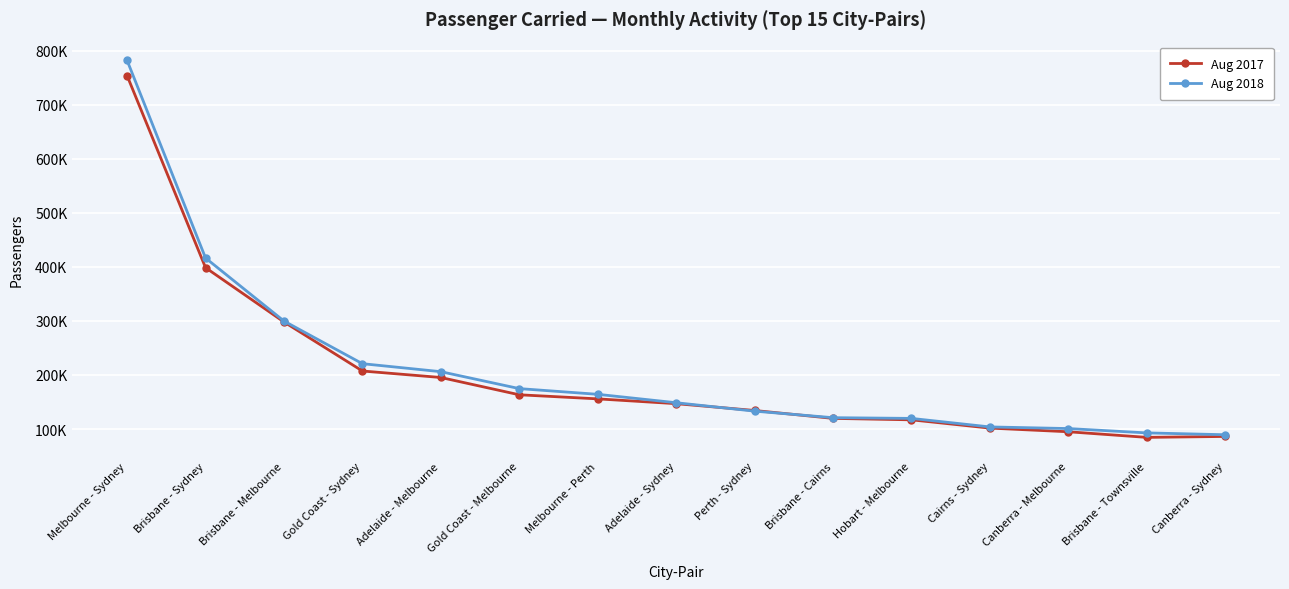

Does the chart have visible grid lines?

Yes